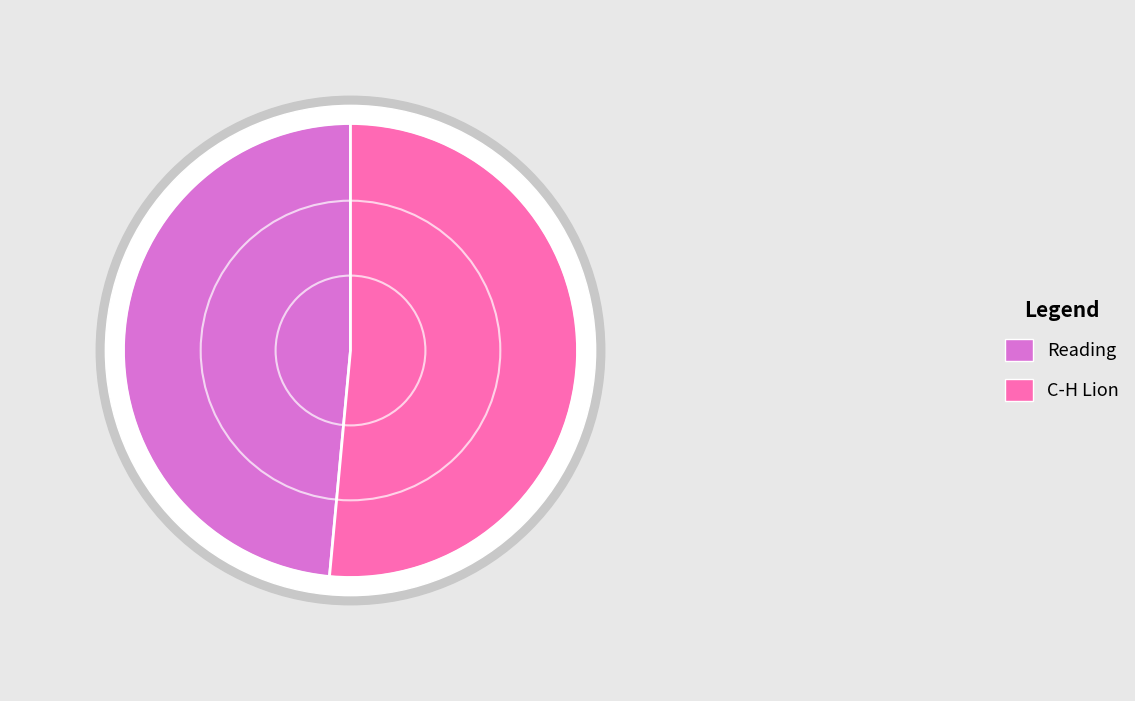

To the nearest percent, what is the combined percentage of C-H Lion and Reading?

100%